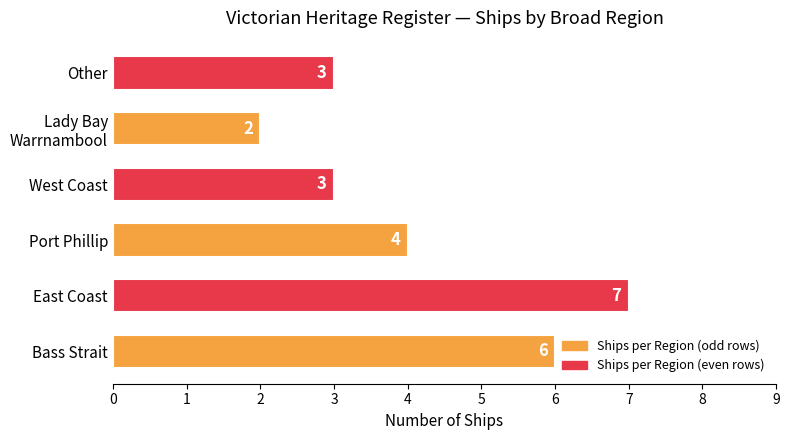

Reading bottom to top, list all the values displayed in this chart.

6	7	4	3	2	3